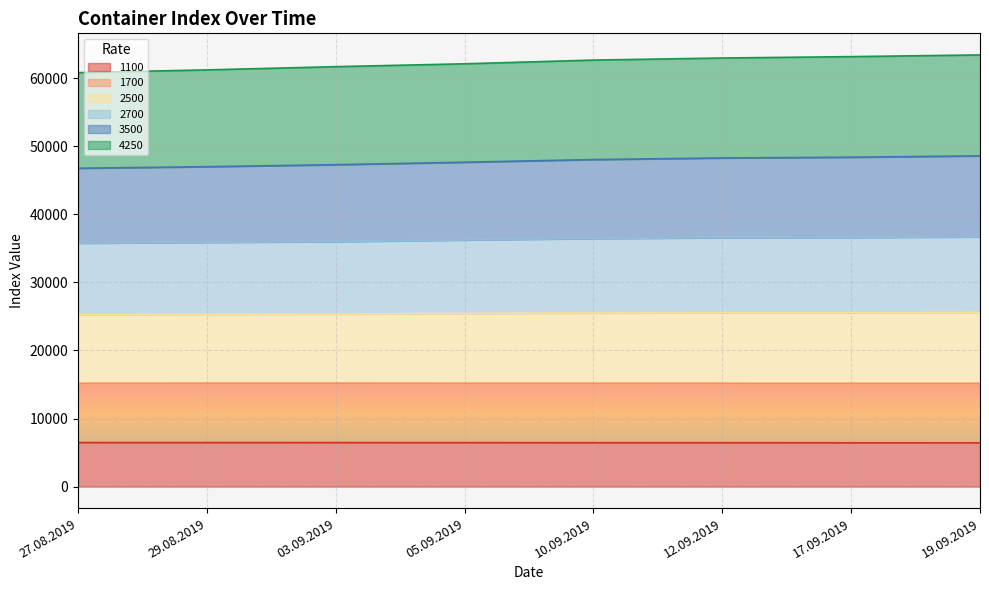

What is the difference between the maximum and minimum values in the 2700 series?

1817